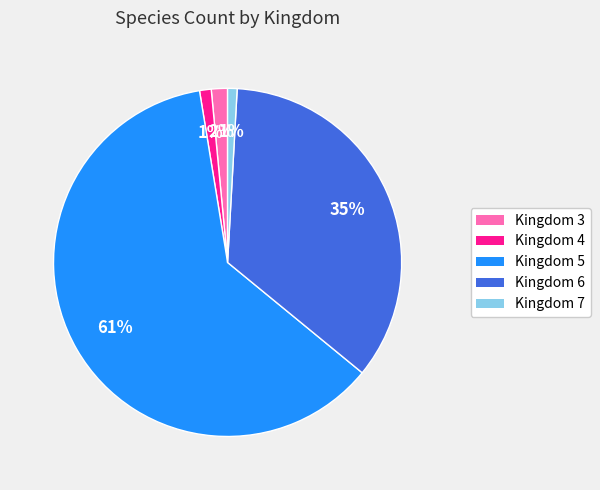

To the nearest percent, what portion does Kingdom 3 represent?

2%